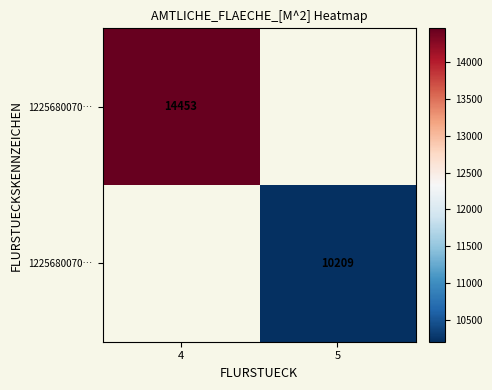

How many data points does each series have?

2